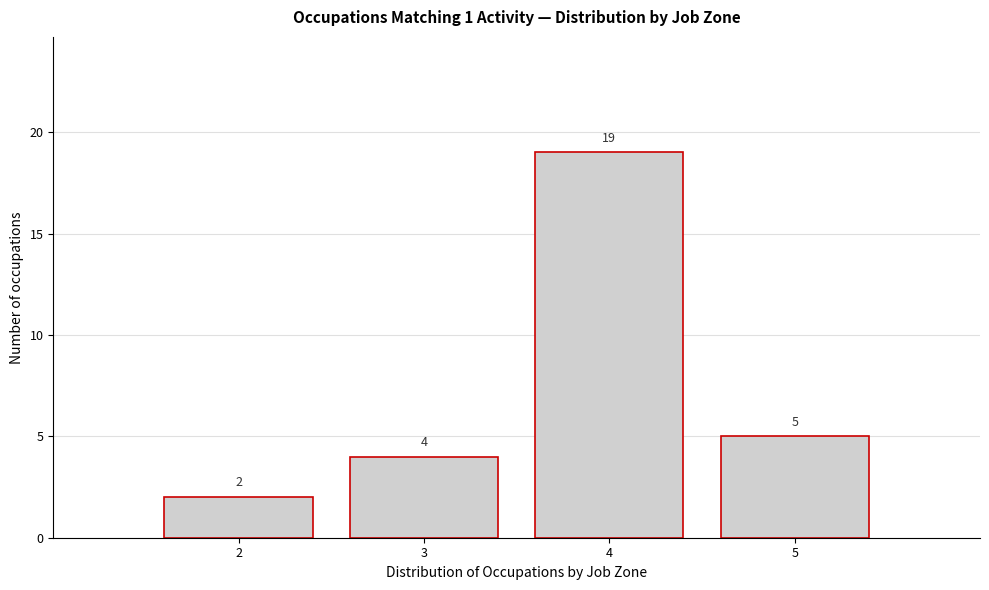

Reading right to left, list all the values displayed in this chart.

5=5	4=19	3=4	2=2